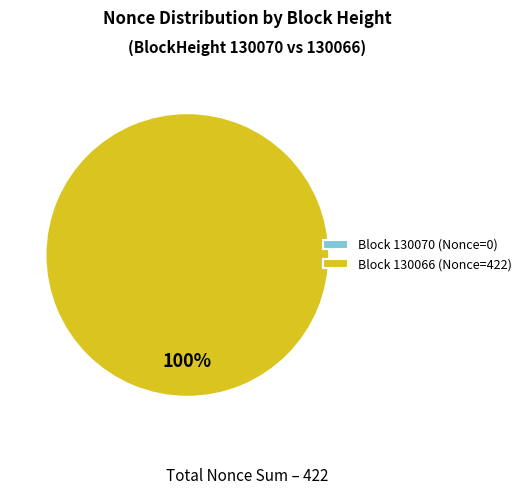

What is the largest slice in the pie chart?

130066